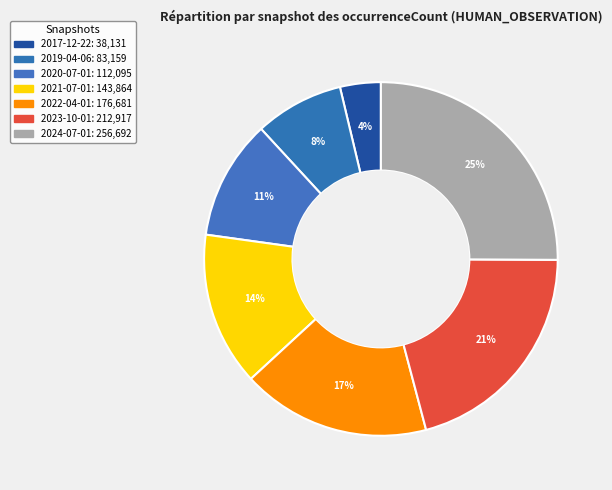

The 2020-07-01 slice represents 5% of the pie. True or false?

False